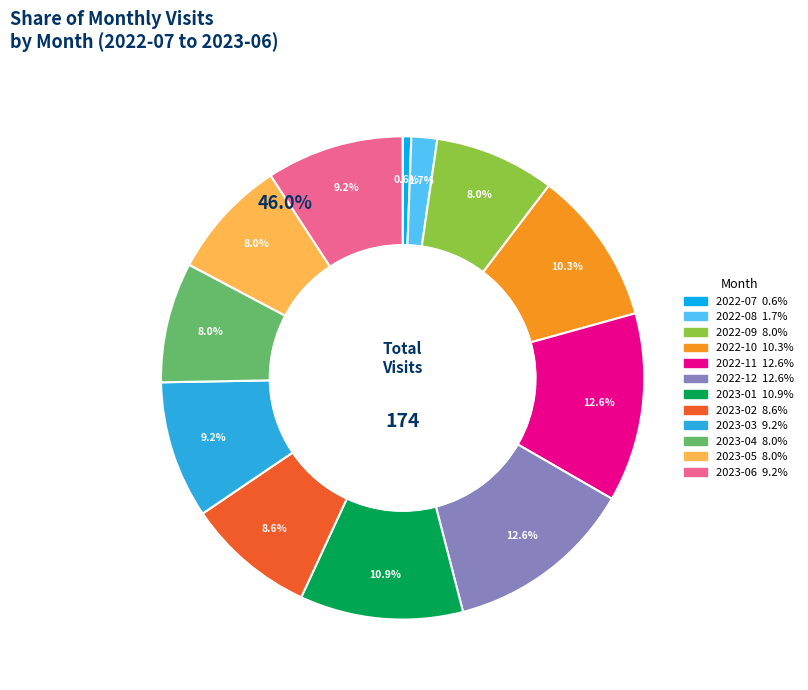

To the nearest percent, what percentage of the pie is 2023-01?

11%